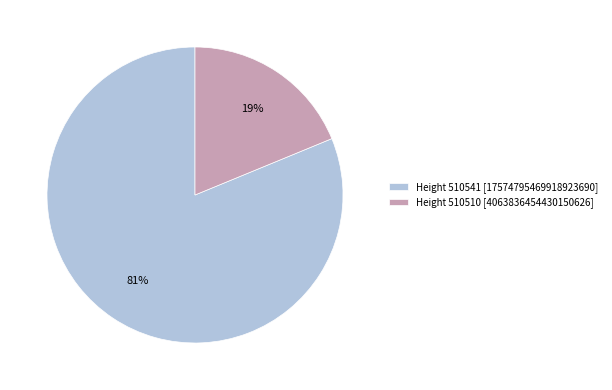

Rank the categories by value from highest to lowest.

Height 510541 [17574795469918923690], Height 510510 [4063836454430150626]